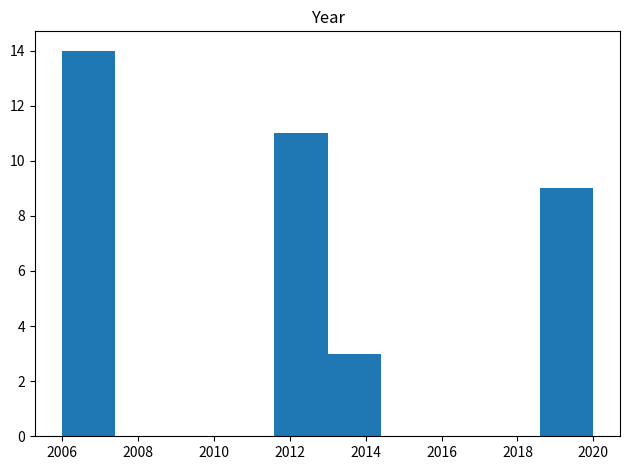

How tall is the bar that spans 2006.0 to 2007.4 on the x-axis? The values are not printed on the chart, so give them approximately, as read against the axis.

14